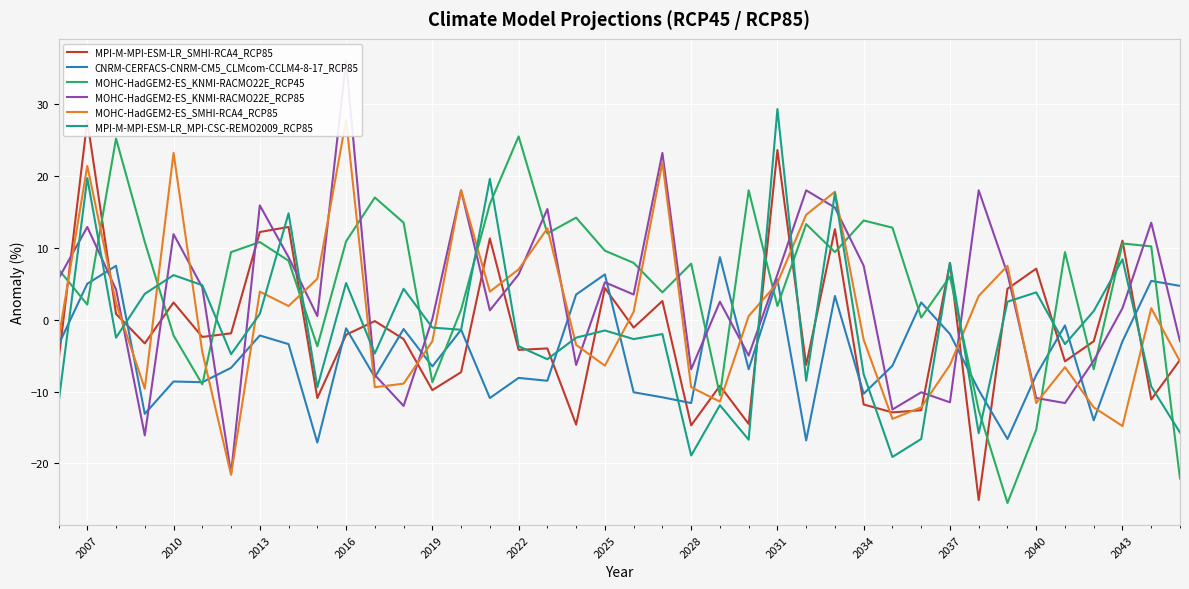

How many values in MOHC-HadGEM2-ES_SMHI-RCA4_RCP85 are above zero?

20